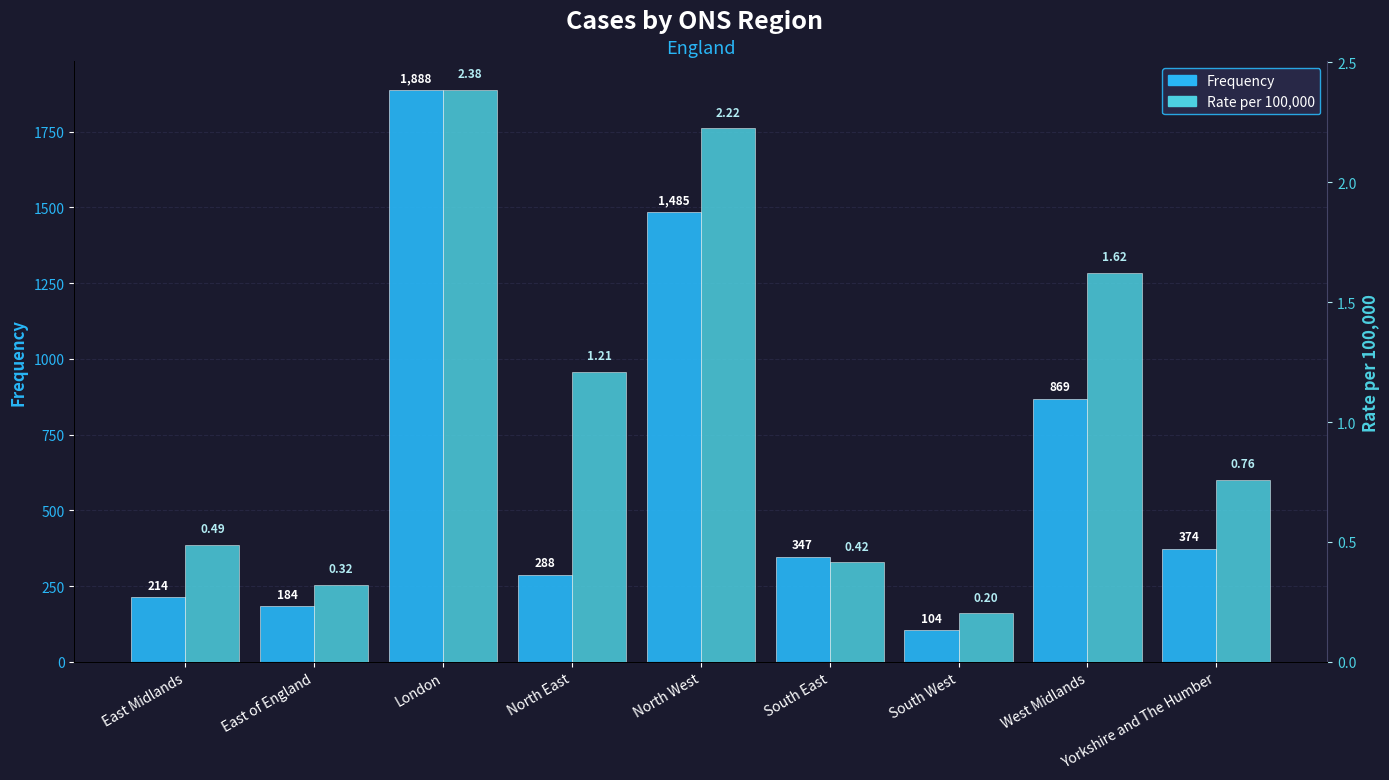

How many groups of bars are there?

9